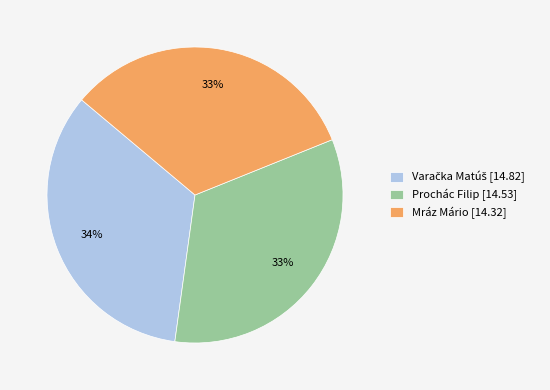

Approximately how many times larger is the value at Mráz Mário [14.32] compared to Prochác Filip [14.53]?

1.0